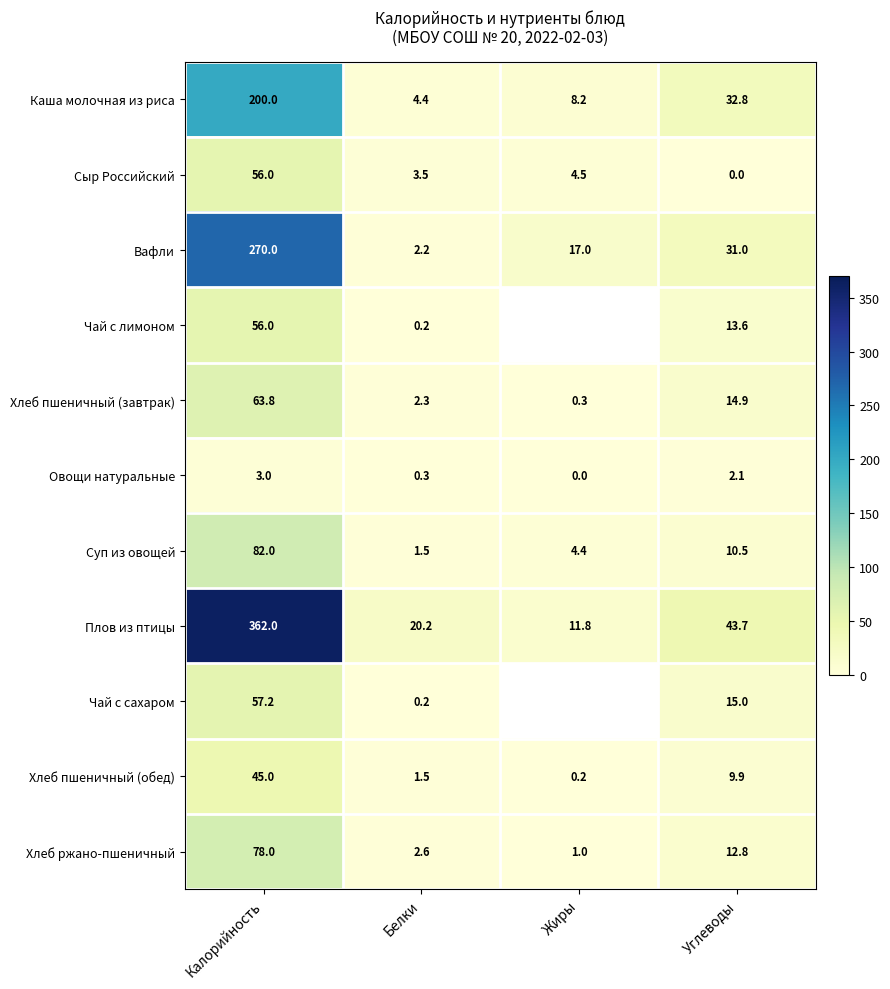

Which has a higher value, Углеводы or Белки?

Углеводы